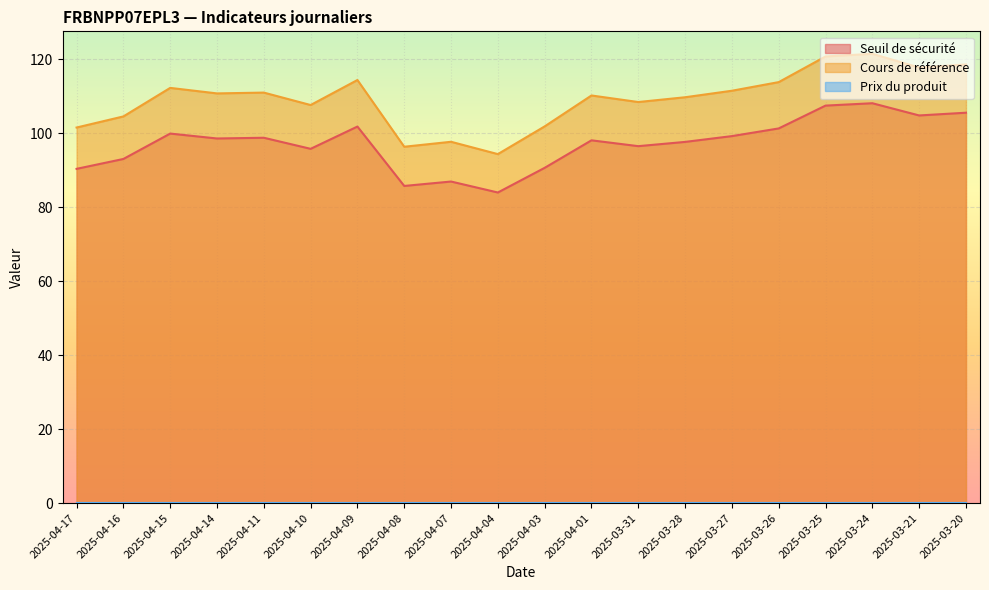

True or false: Seuil de sécurité and Cours de référence intersect in this chart.

False